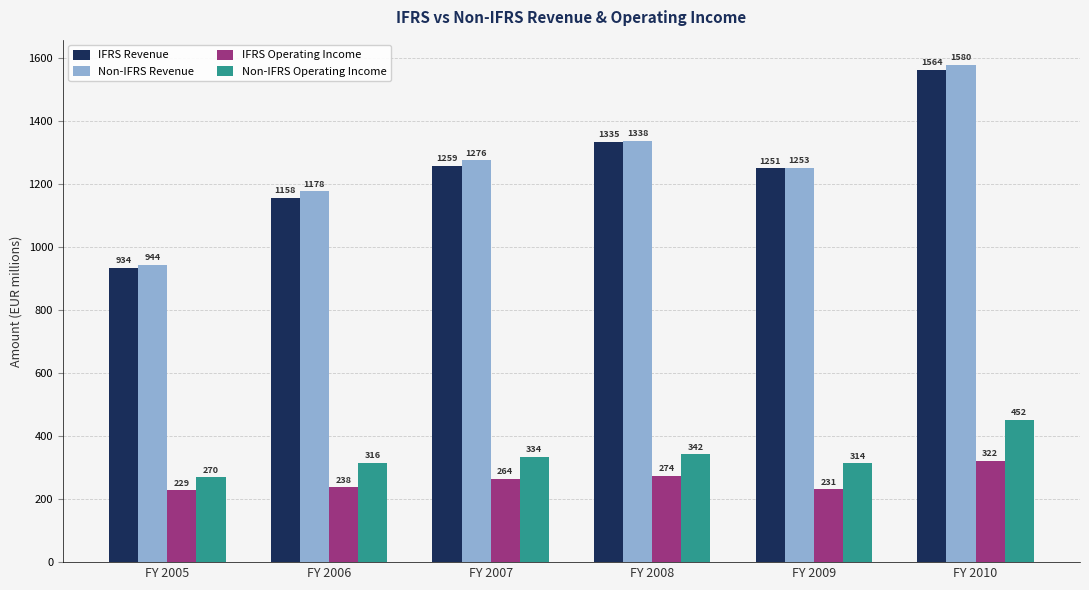

What is the sum of all Non-IFRS Operating Income values?

2028.0